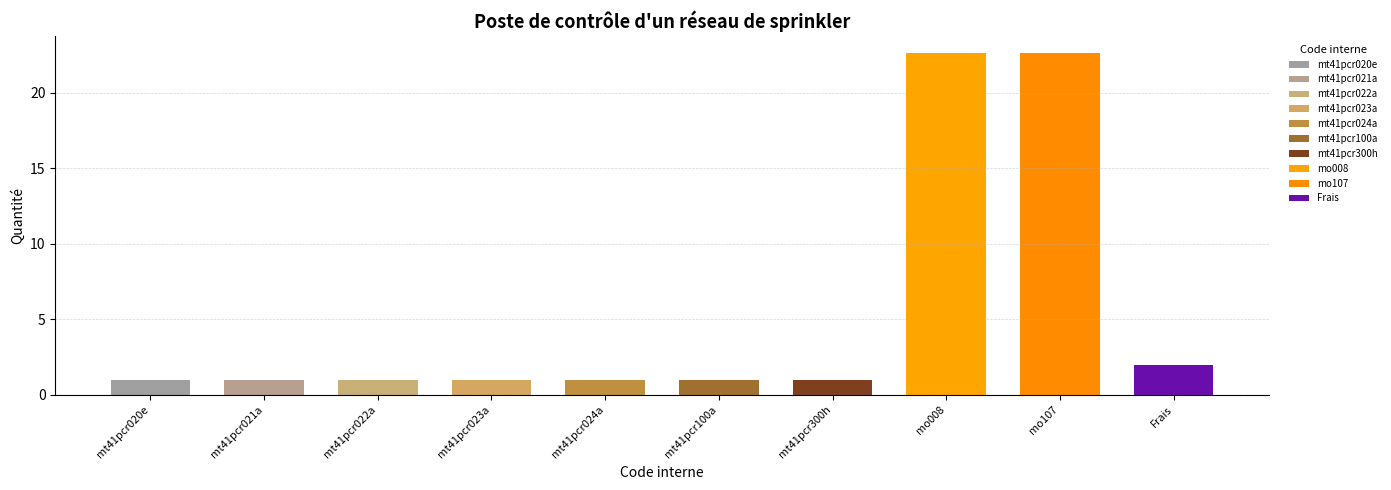

How many bars are there in total?

10